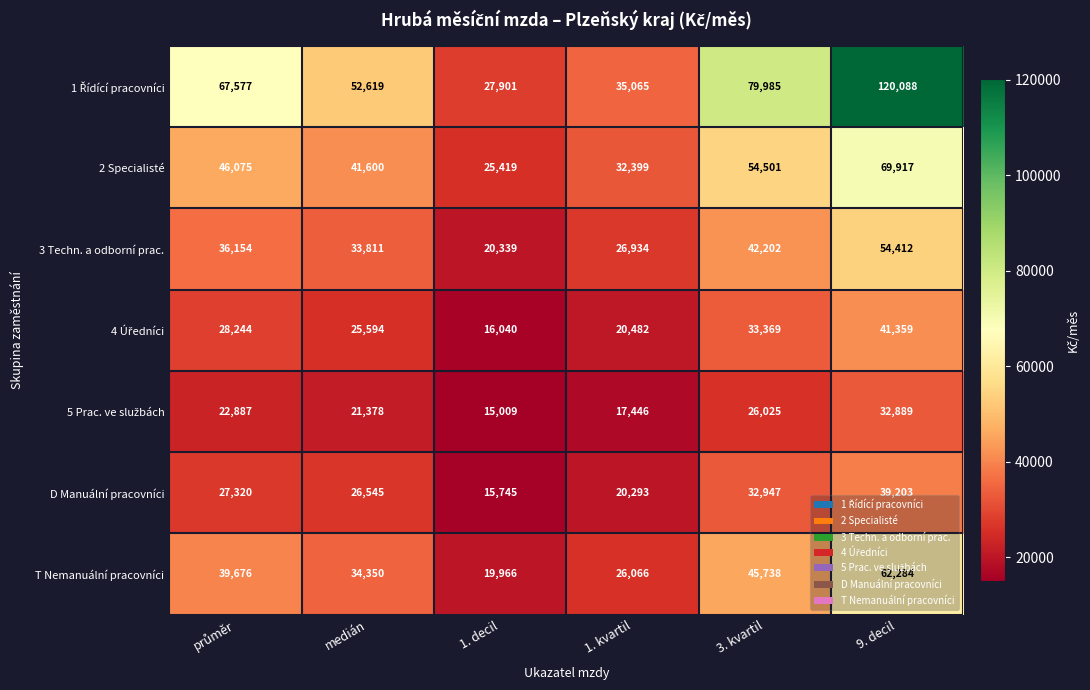

Count the T Nemanuální pracovníci values in the range 26066 to 45738.

4